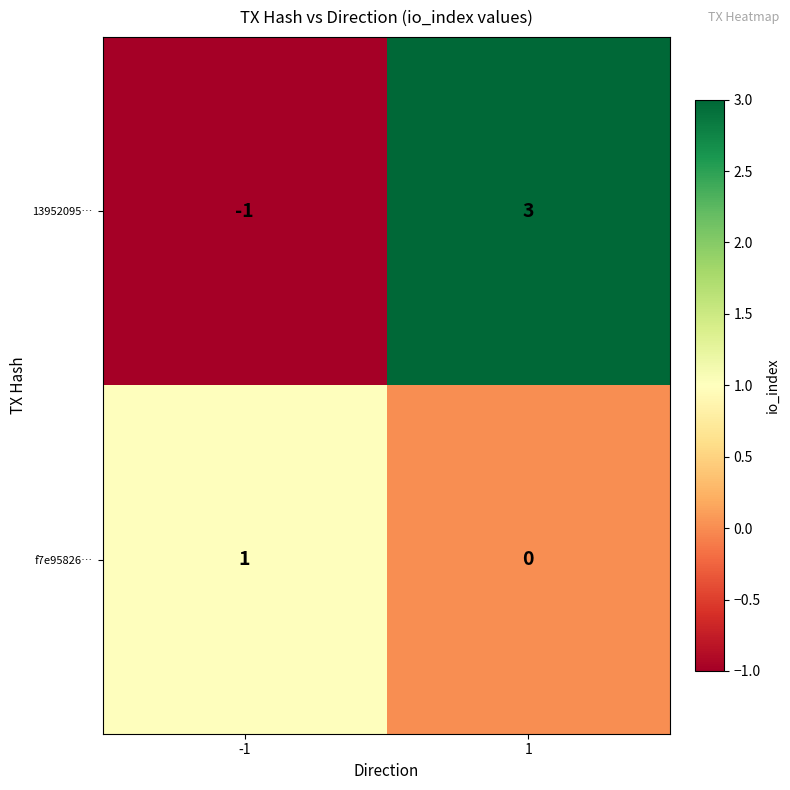

Reading left to right, extract all data points from this chart.

13952095…: -1=-1	1=3
f7e95826…: -1=1	1=0